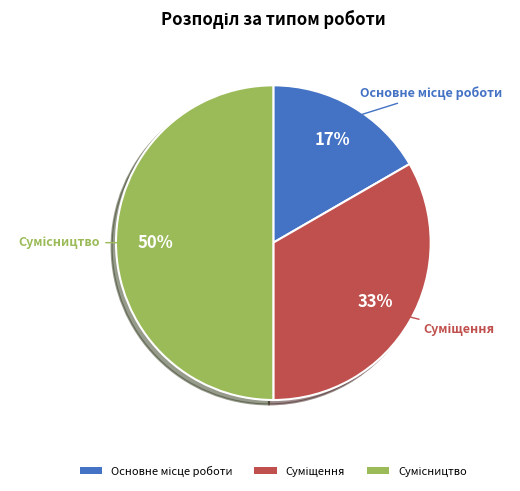

To the nearest percent, what is the difference between the largest and smallest slice percentages?

33%